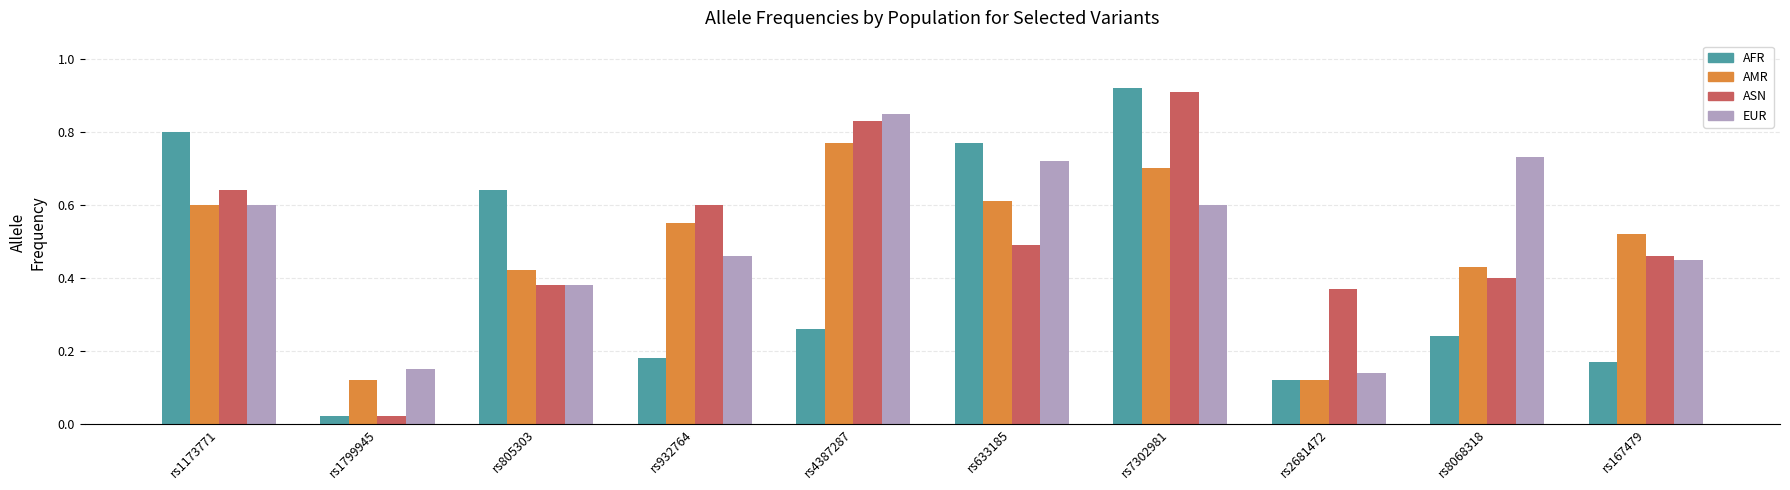

Is it true that AFR equals 0.3 at rs1173771?

False